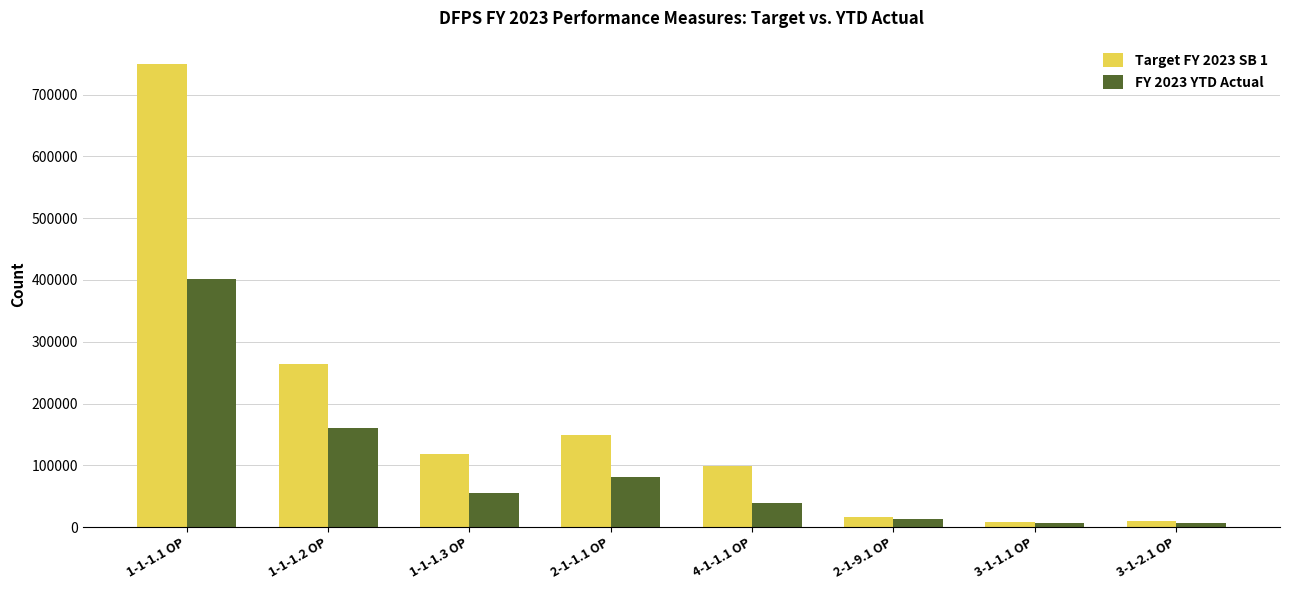

At which category is the sum across all series the highest?

1-1-1.1 OP